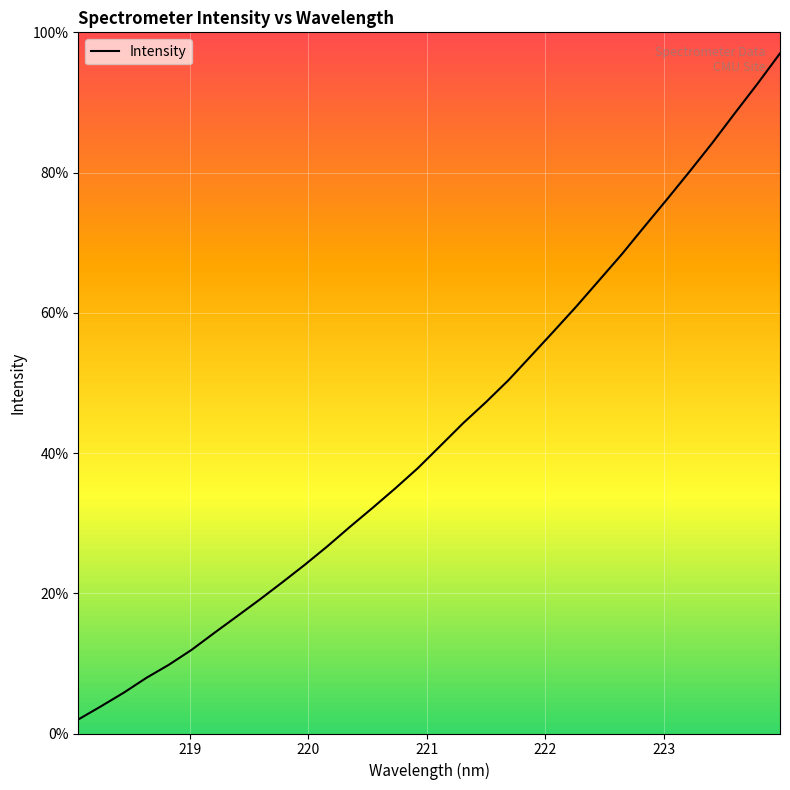

How many lines are shown in the chart?

1